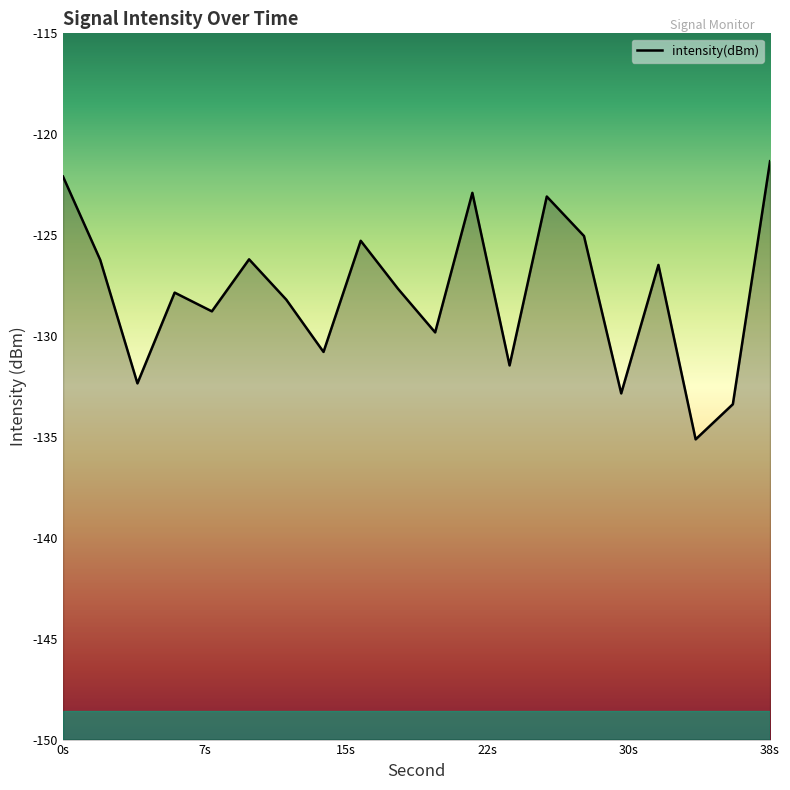

Is it true that the value at 0s is -81.4?

False